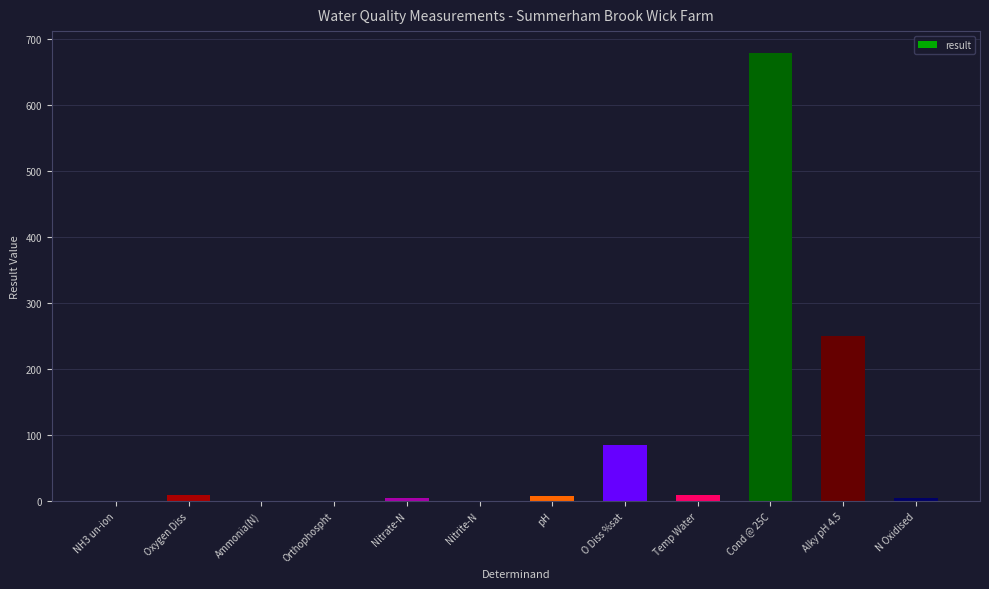

What is the ratio of the value at O Diss %sat to the value at N Oxidised?

19.6